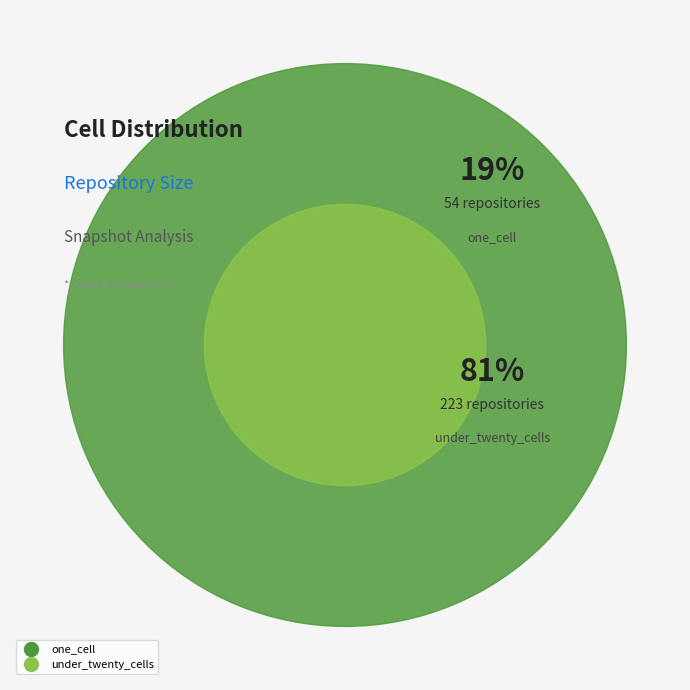

What is the largest slice in the pie chart?

under_twenty_cells